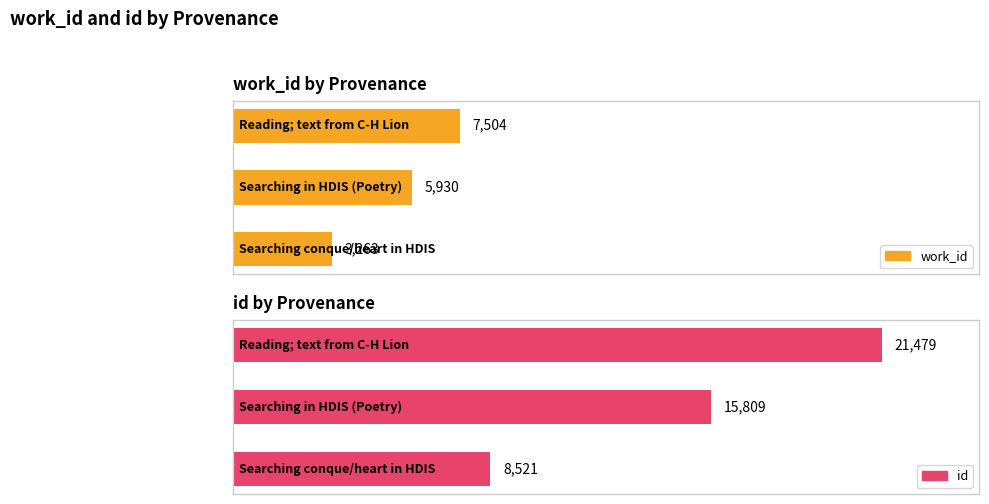

What is the value of the work_id bar at the 2nd from the left?

5930